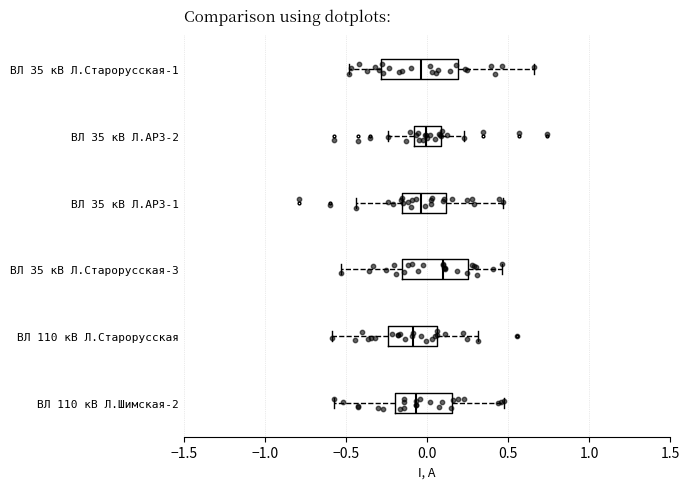

Comparing the boxes themselves (not the whiskers), which one is the widest?

ВЛ 35 кВ Л.Старорусская-1